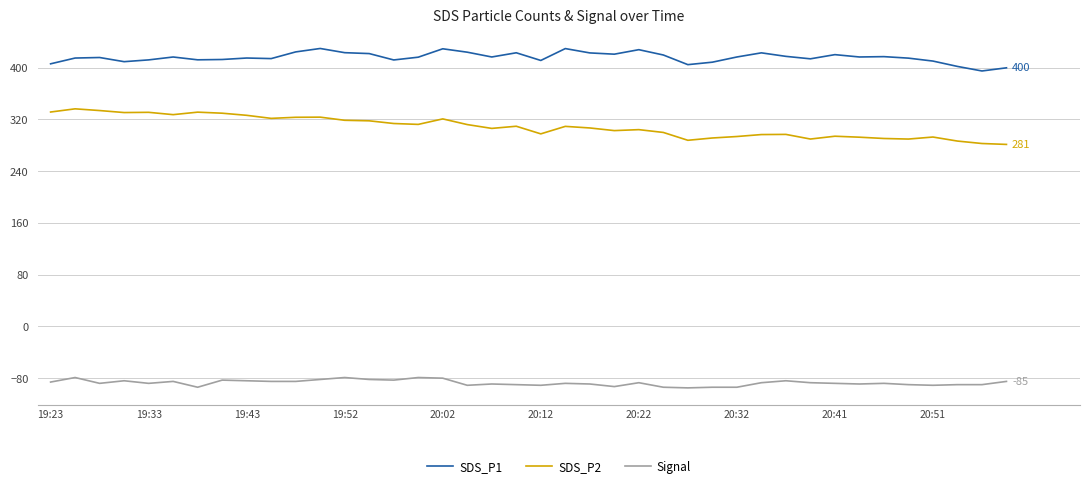

True or false: Signal and SDS_P1 cross at least once.

False